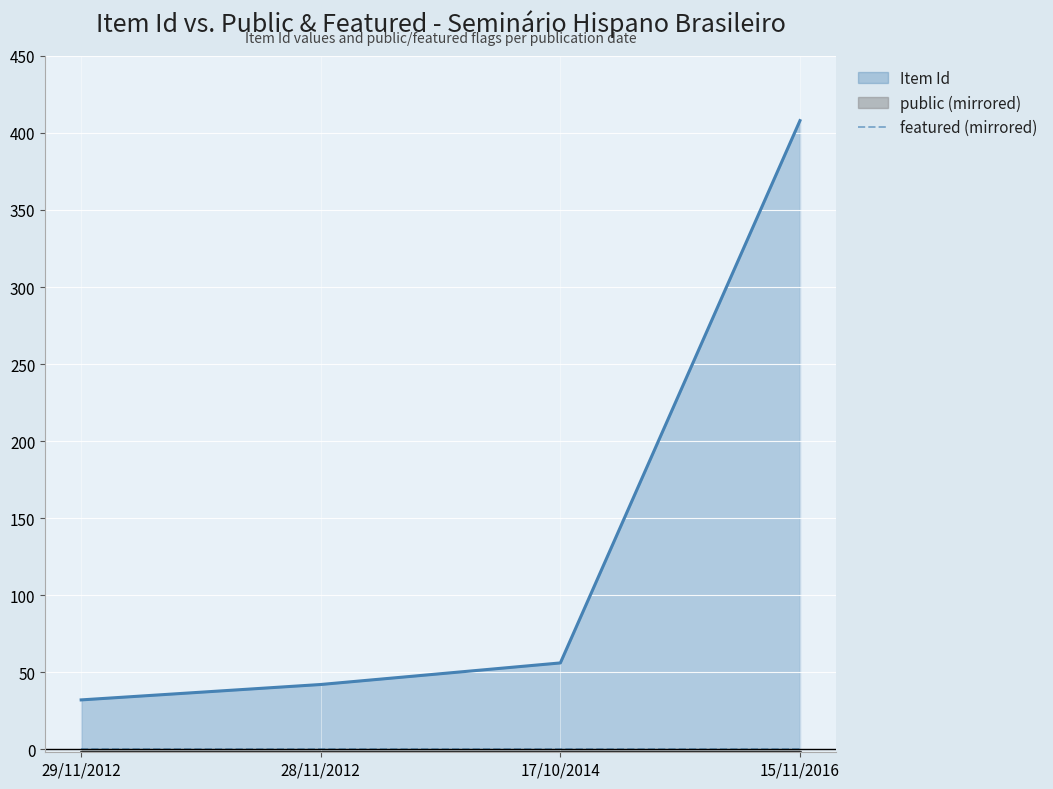

How many lines are shown in the chart?

3